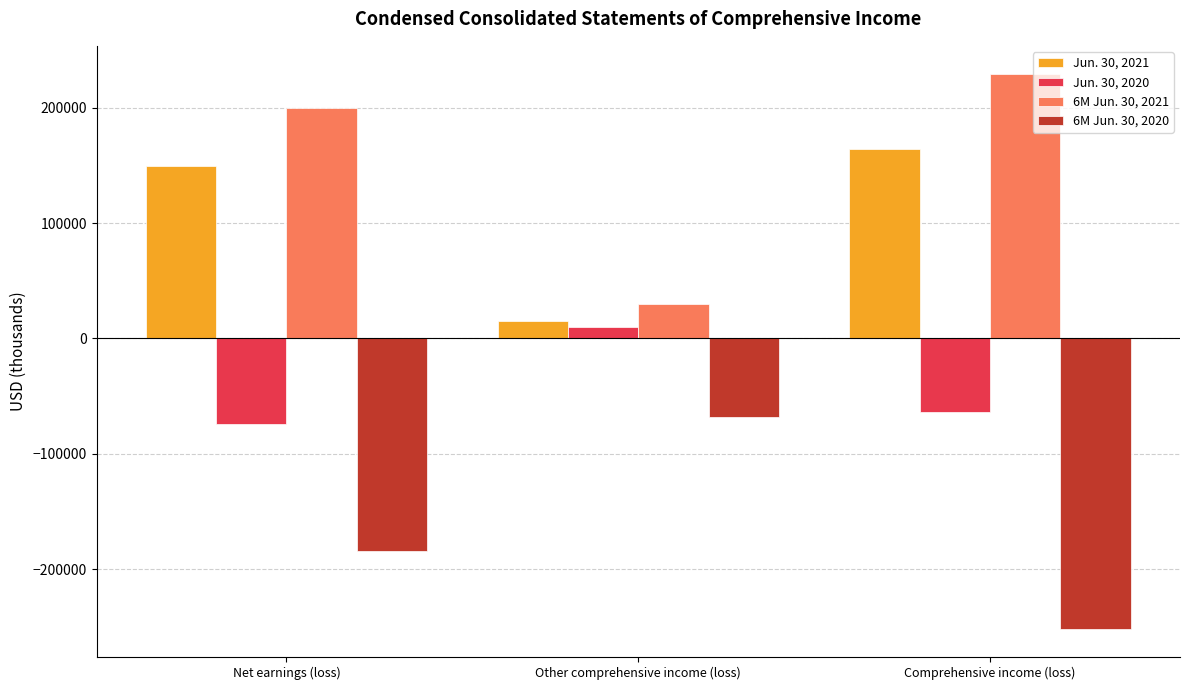

What position from the left is Comprehensive income (loss)?

3